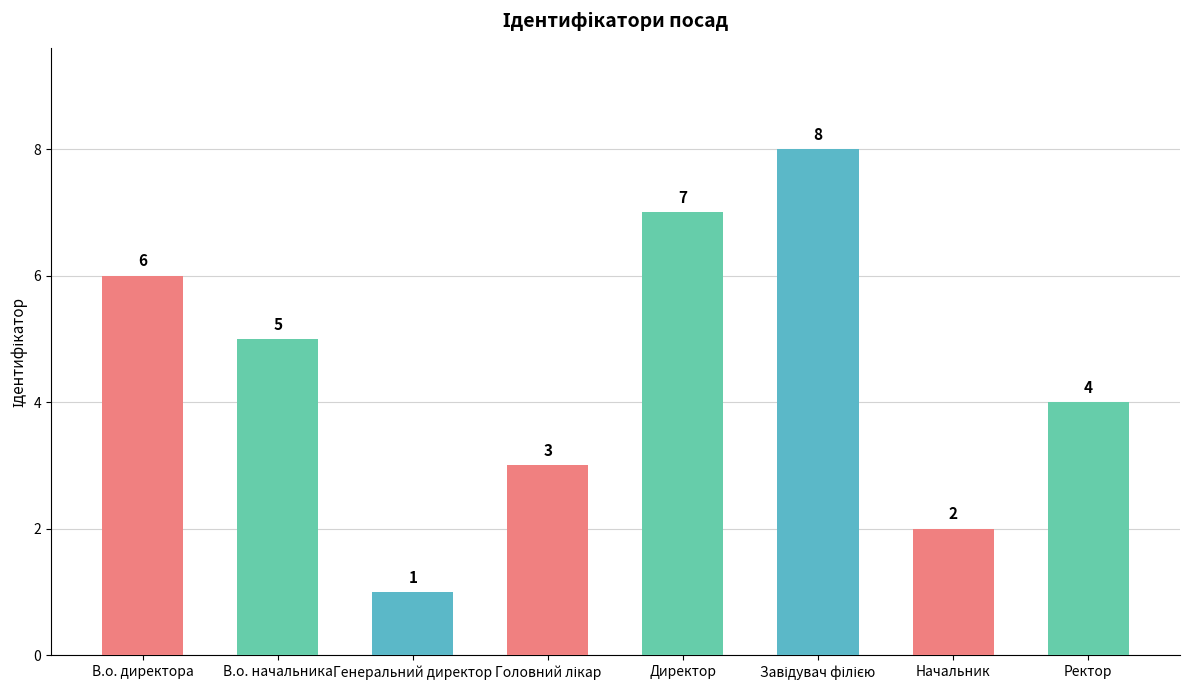

What is the sum of all values?

36